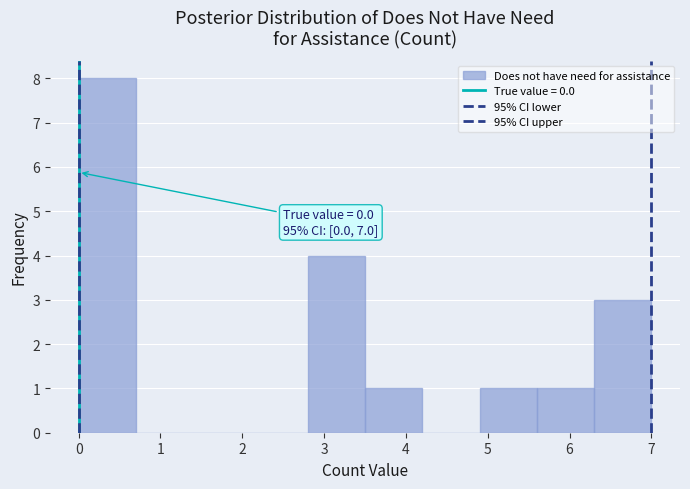

Which range on the x-axis has the tallest bar?

0.0 to 0.7